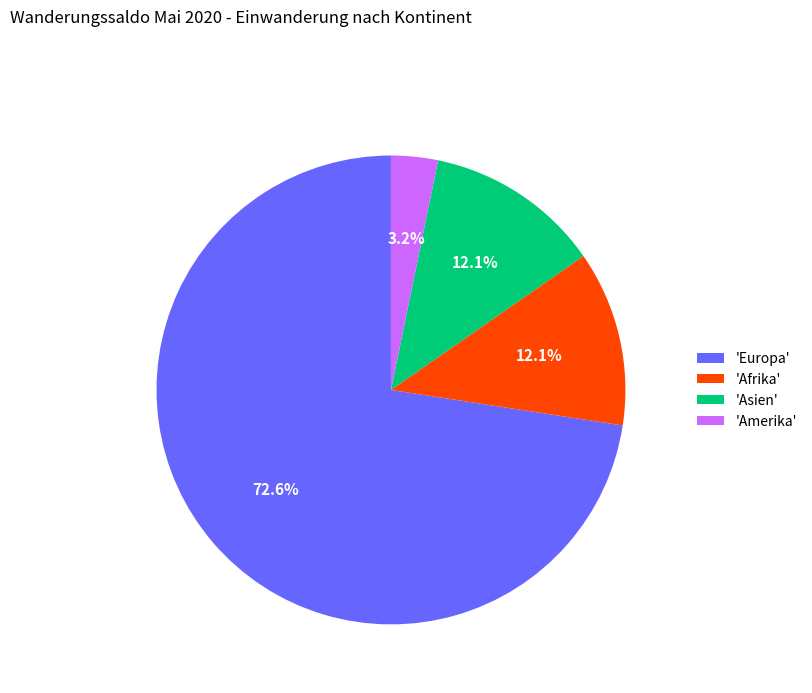

Between 'Amerika' and 'Afrika', which is larger?

'Afrika'